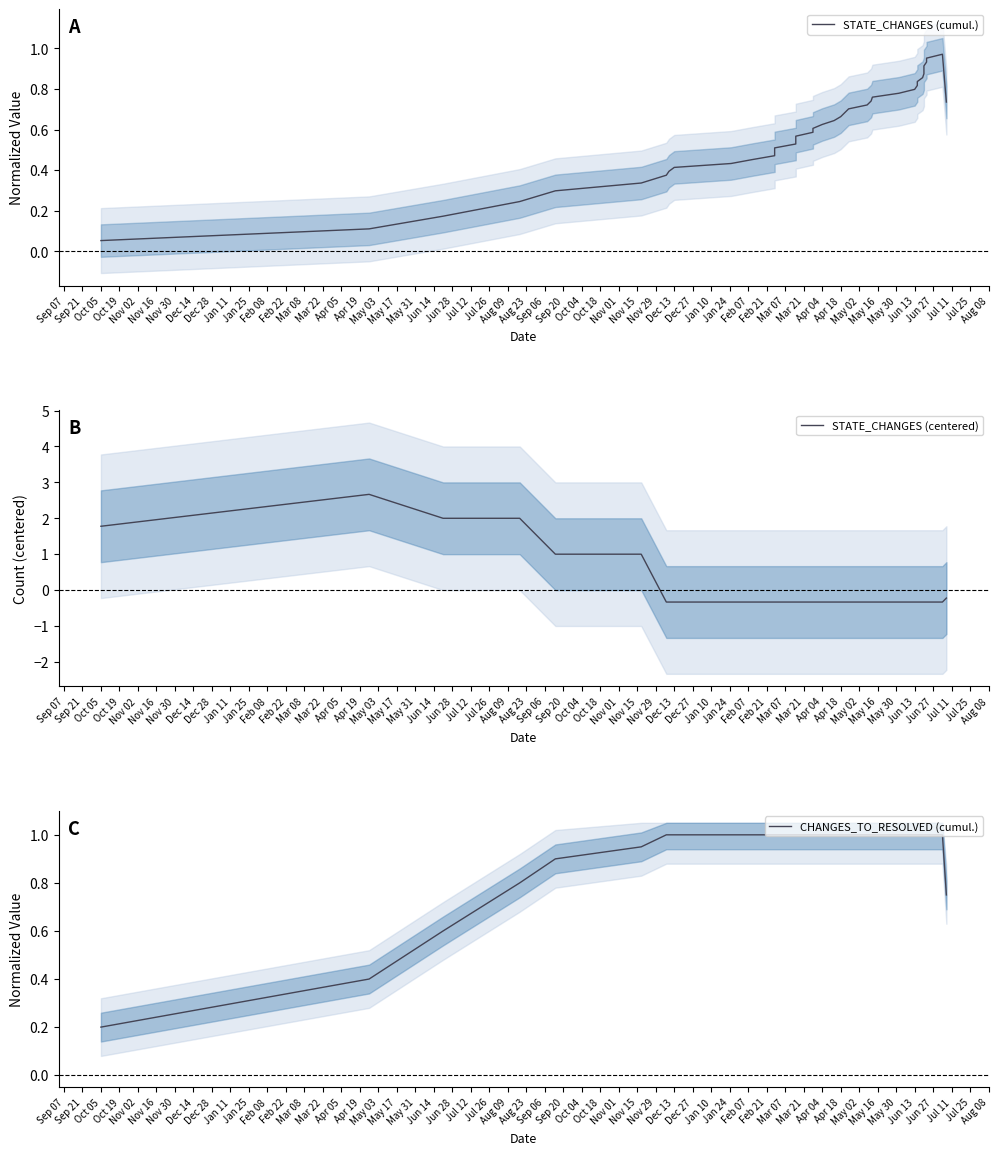

How many interior local peaks does the STATE_CHANGES (centered) series have?

1